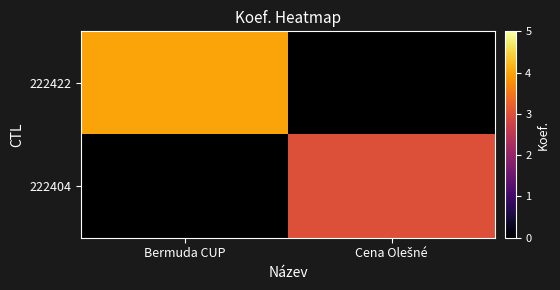

Rank the series by their maximum value, from lowest to highest.

222404, 222422